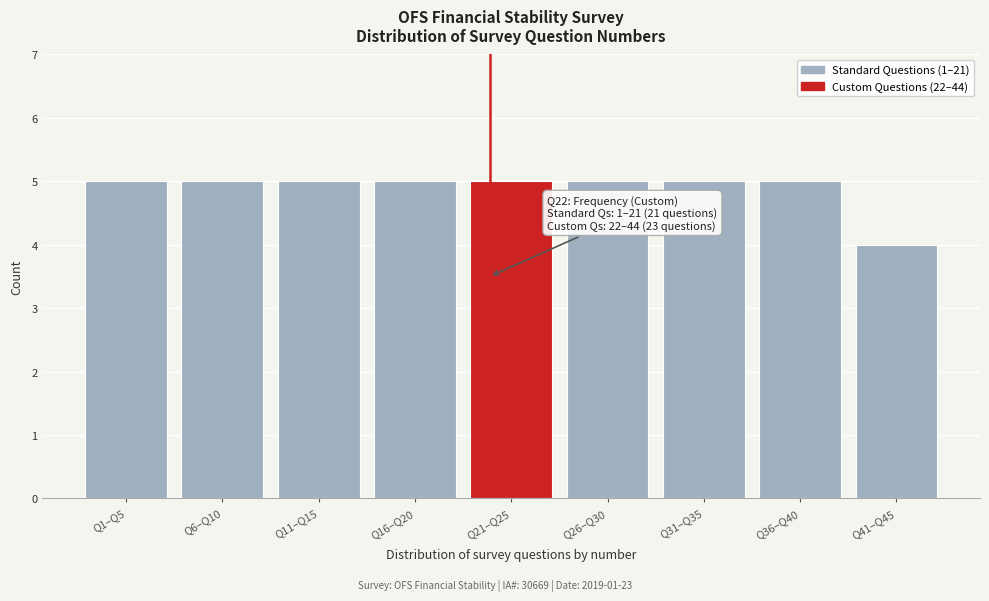

Reading left to right, extract all data points from this chart.

5	5	5	5	5	5	5	5	4